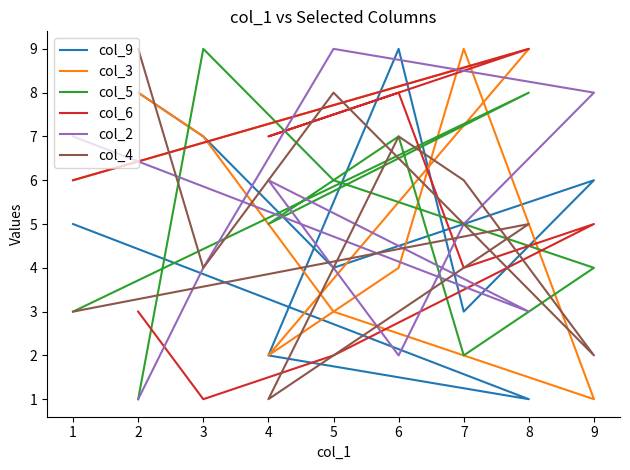

What is the sum of all col_4 values?

45